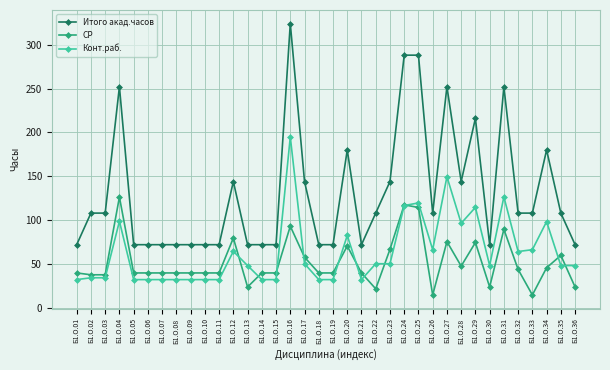

True or false: Конт.раб. has a value of 32.2 at Б1.О.10.

True